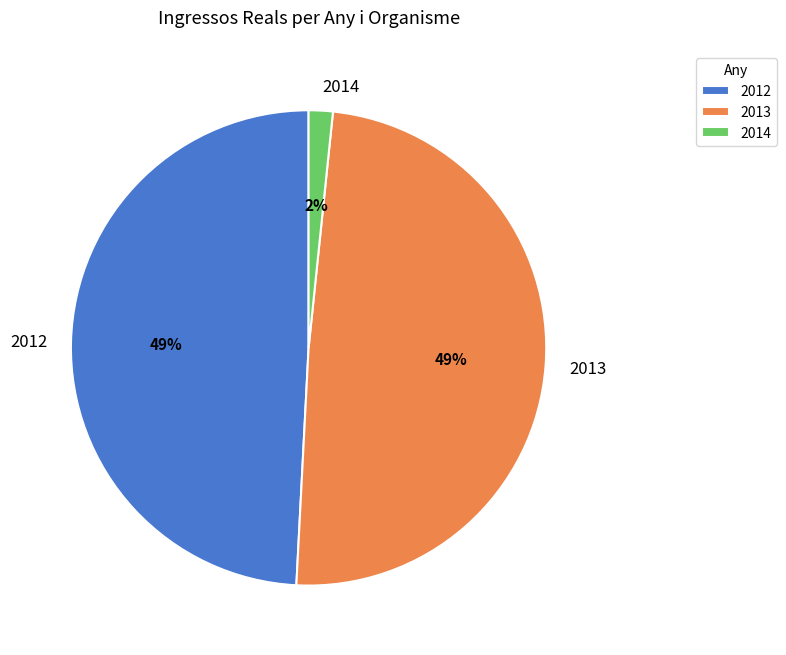

Is 2012 the majority of the pie?

No